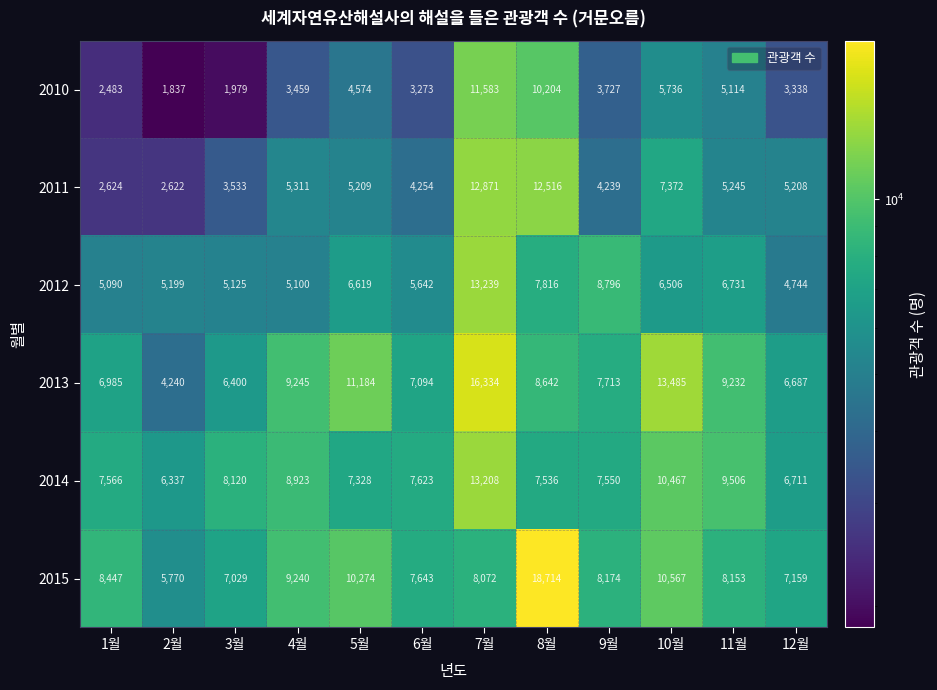

True or false: 2011 has a value of 2789 at 6월.

False